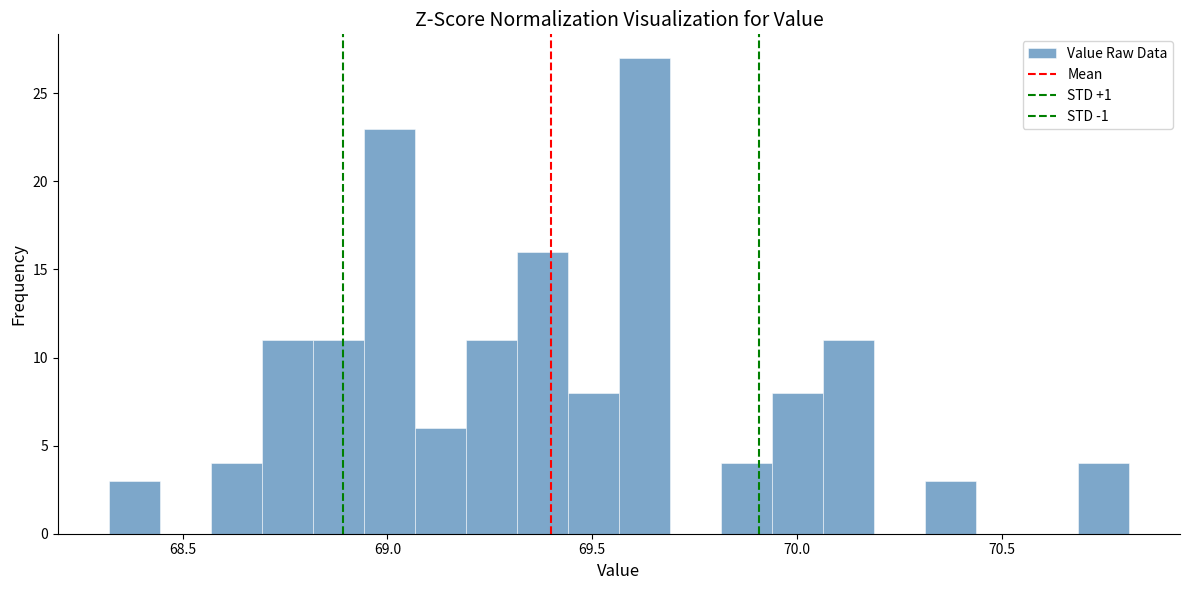

Read against the x-axis, roughly where is the centre of the tallest bar?

69.65